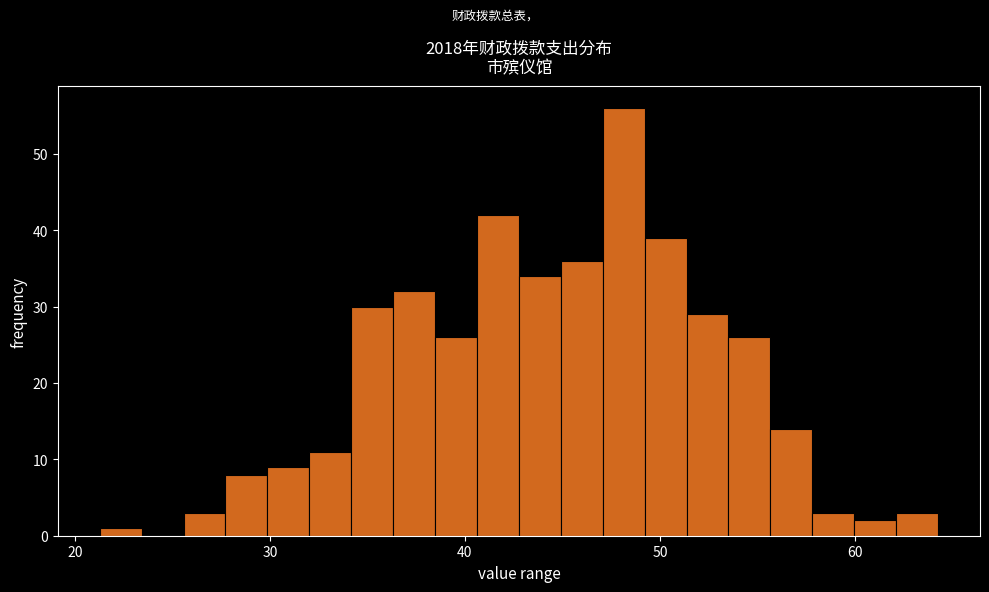

Read against the x-axis, roughly where is the centre of the tallest bar?

48